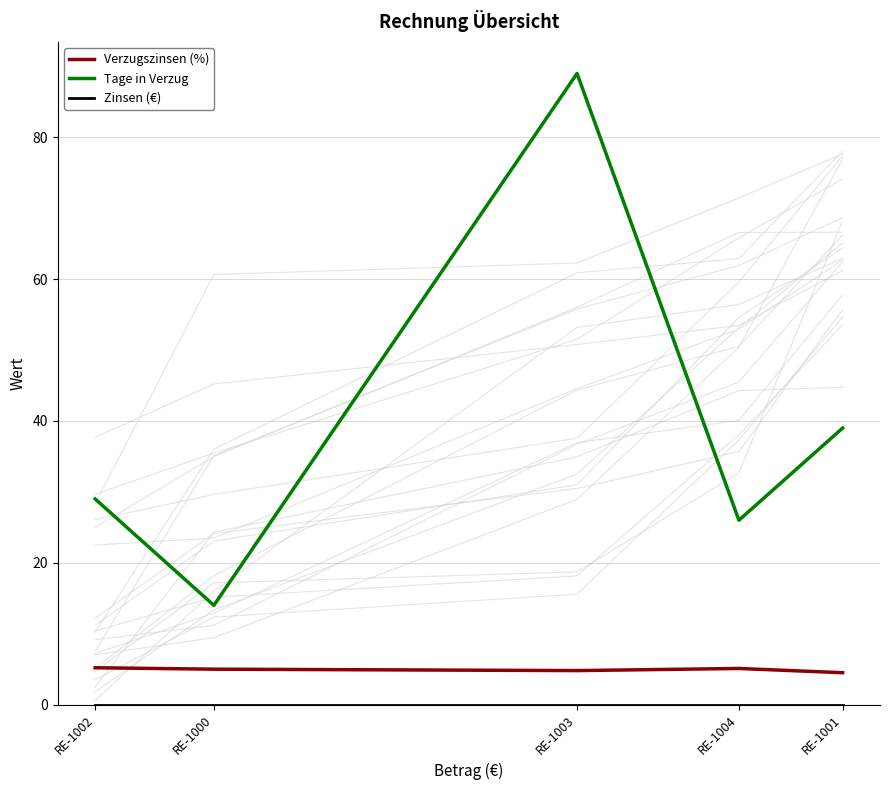

Reading right to left, extract all data points from this chart.

Verzugszinsen (%): RE-1001=4.5	RE-1004=5.1	RE-1003=4.8	RE-1000=5.0	RE-1002=5.2
Tage in Verzug: RE-1001=39.0	RE-1004=26.0	RE-1003=89.0	RE-1000=14.0	RE-1002=29.0
Zinsen (€): RE-1001=0.0	RE-1004=0.0	RE-1003=0.0	RE-1000=0.0	RE-1002=0.0